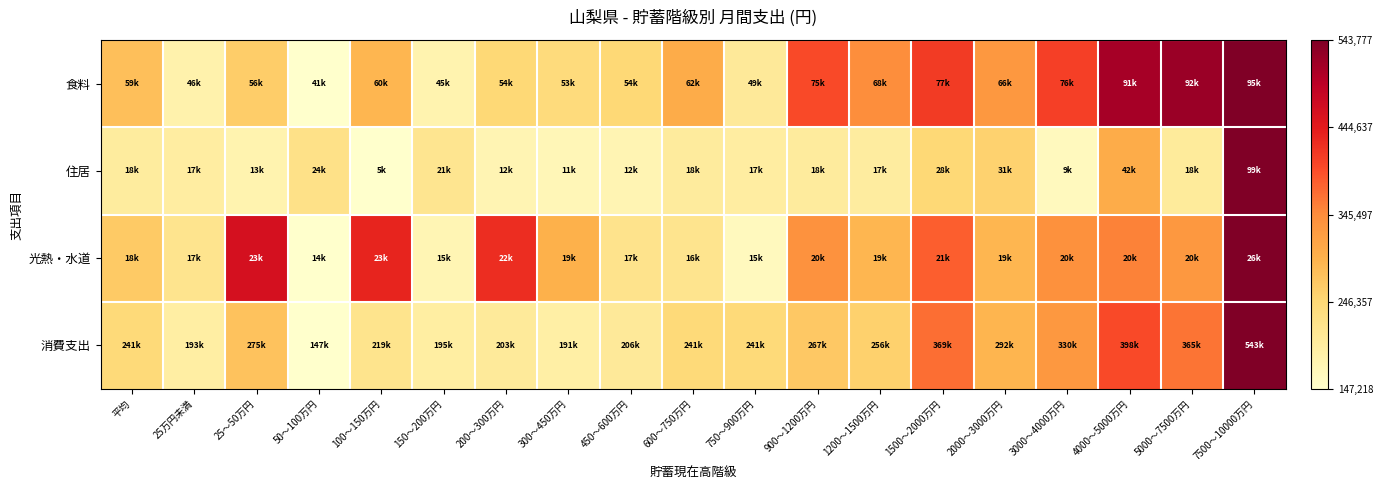

Reading left to right, transcribe all the data shown in this chart.

食料: 平均=0.3	25万円未満=0.1	25～50万円=0.3	50～100万円=0.0	100～150万円=0.4	150～200万円=0.1	200～300万円=0.2	300～450万円=0.2	450～600万円=0.2	600～750万円=0.4	750～900万円=0.1	900～1200万円=0.6	1200～1500万円=0.5	1500～2000万円=0.7	2000～3000万円=0.5	3000～4000万円=0.7	4000～5000万円=0.9	5000～7500万円=0.9	7500～10000万円=1.0
住居: 平均=0.1	25万円未満=0.1	25～50万円=0.1	50～100万円=0.2	100～150万円=0.0	150～200万円=0.2	200～300万円=0.1	300～450万円=0.1	450～600万円=0.1	600～750万円=0.1	750～900万円=0.1	900～1200万円=0.1	1200～1500万円=0.1	1500～2000万円=0.2	2000～3000万円=0.3	3000～4000万円=0.0	4000～5000万円=0.4	5000～7500万円=0.1	7500～10000万円=1.0
光熱・水道: 平均=0.3	25万円未満=0.2	25～50万円=0.8	50～100万円=0.0	100～150万円=0.7	150～200万円=0.1	200～300万円=0.7	300～450万円=0.4	450～600万円=0.2	600～750万円=0.2	750～900万円=0.0	900～1200万円=0.5	1200～1500万円=0.4	1500～2000万円=0.6	2000～3000万円=0.4	3000～4000万円=0.5	4000～5000万円=0.5	5000～7500万円=0.5	7500～10000万円=1.0
消費支出: 平均=0.2	25万円未満=0.1	25～50万円=0.3	50～100万円=0.0	100～150万円=0.2	150～200万円=0.1	200～300万円=0.1	300～450万円=0.1	450～600万円=0.1	600～750万円=0.2	750～900万円=0.2	900～1200万円=0.3	1200～1500万円=0.3	1500～2000万円=0.6	2000～3000万円=0.4	3000～4000万円=0.5	4000～5000万円=0.6	5000～7500万円=0.5	7500～10000万円=1.0